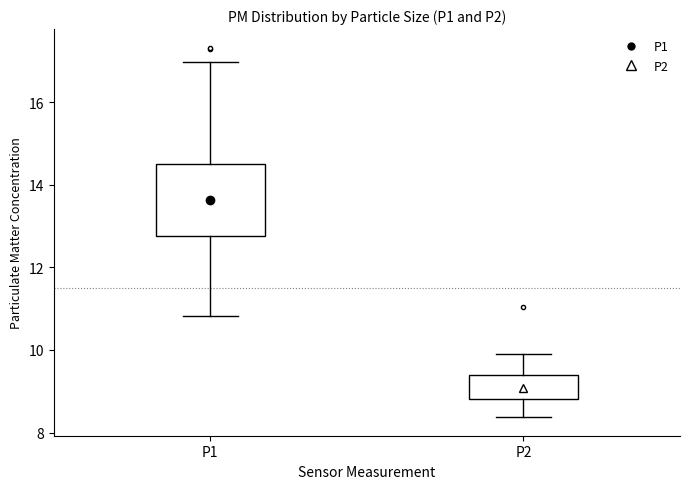

Comparing the boxes themselves (not the whiskers), which one is the tallest?

P1